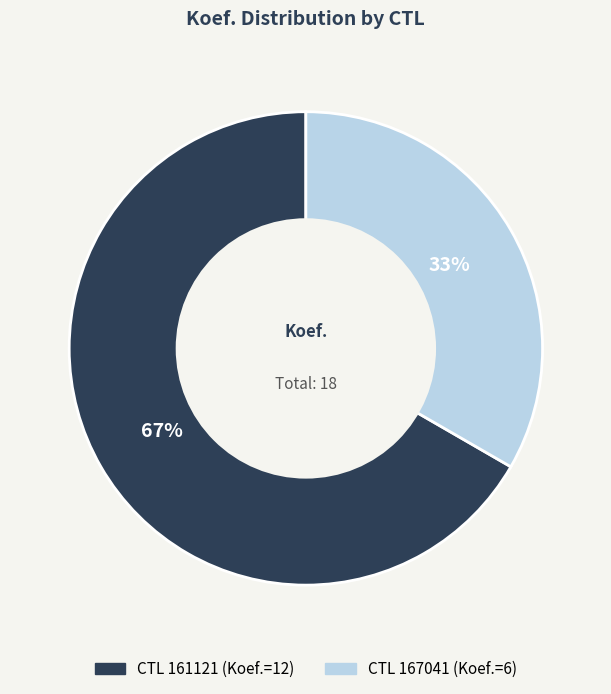

To the nearest percent, what is the average slice percentage?

50%